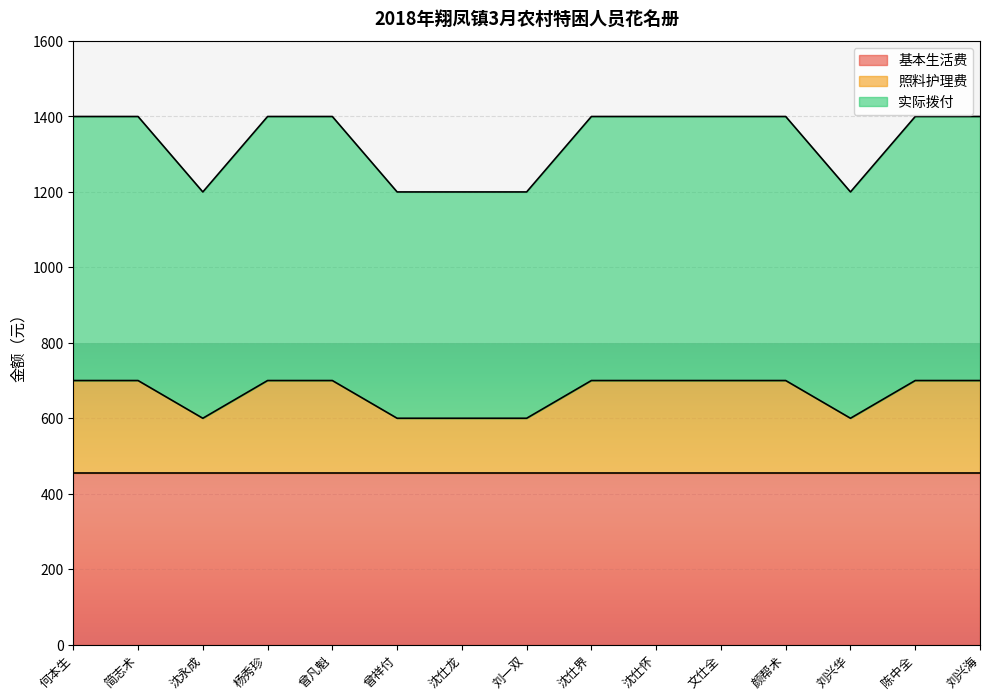

What is the minimum value for 基本生活费?

455